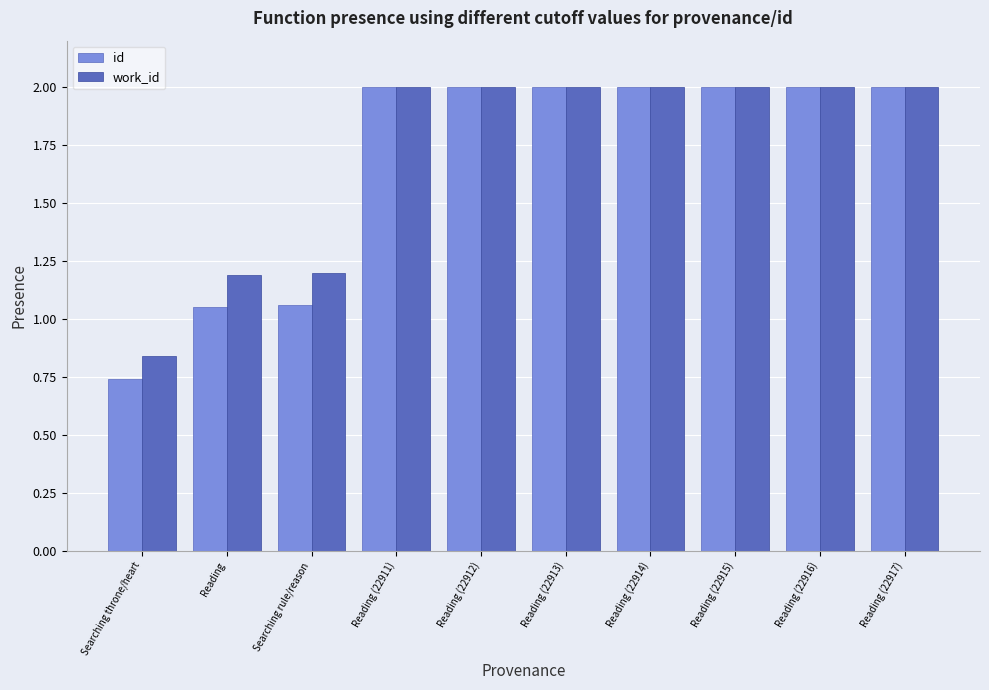

True or false: work_id has a value of 2.0 at Reading (22914).

True